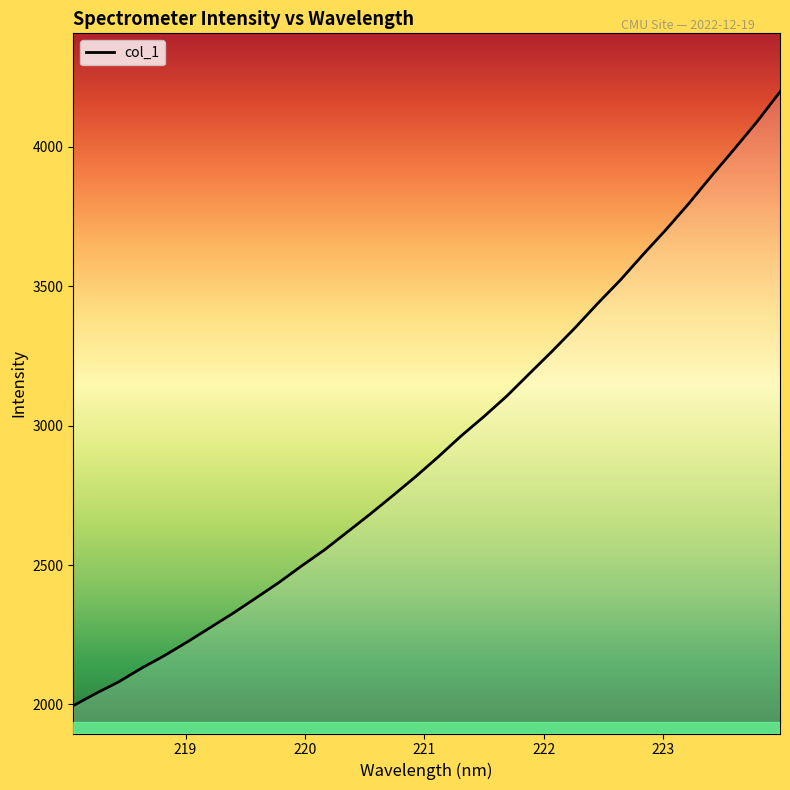

What is the smallest value displayed?

1995.3